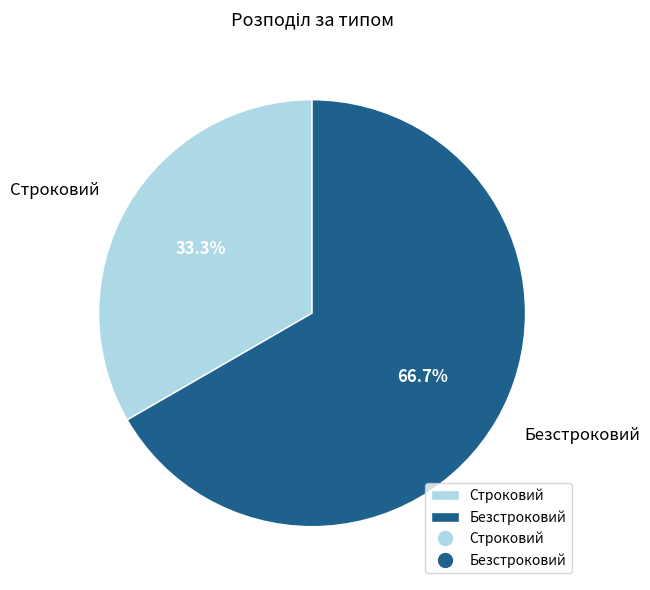

Does Безстроковий account for over 50% of the chart?

Yes